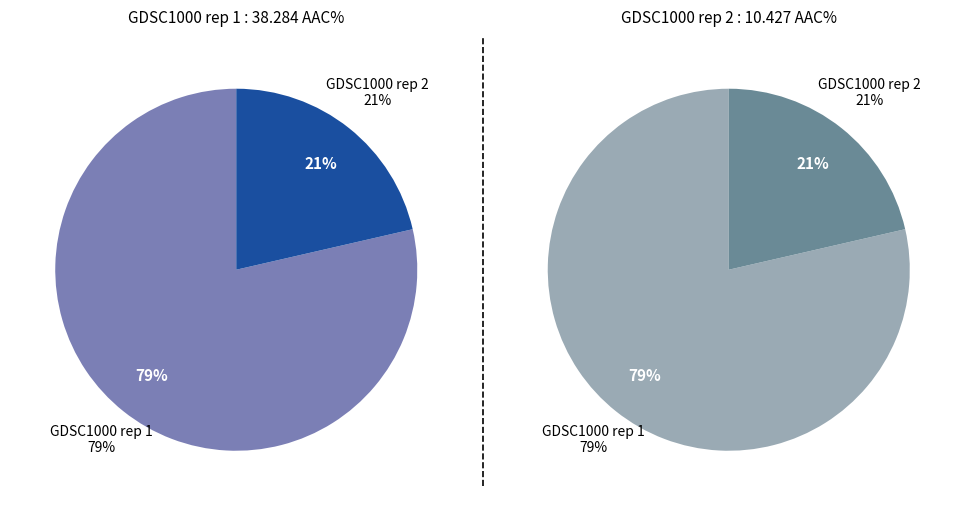

What is the change in value from GDSC1000 rep 1 to GDSC1000 rep 2?

-27.9